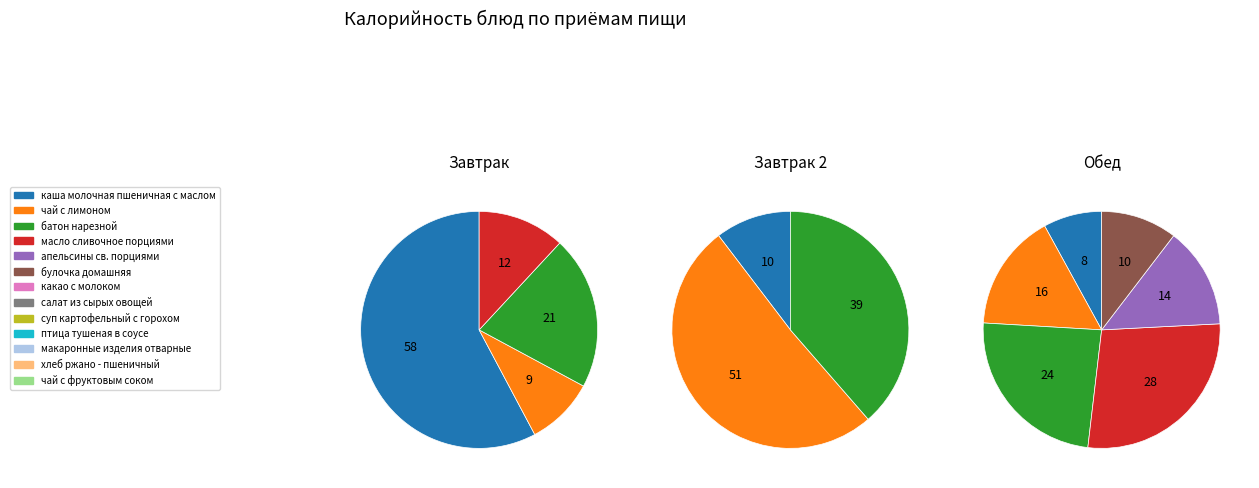

What is the largest slice in the pie chart?

каша молочная пшеничная с маслом